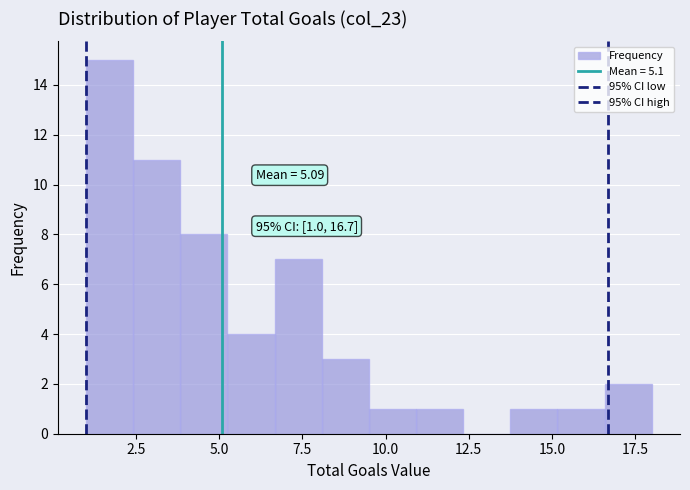

Read against the x-axis, roughly where is the centre of the tallest bar?

1.5